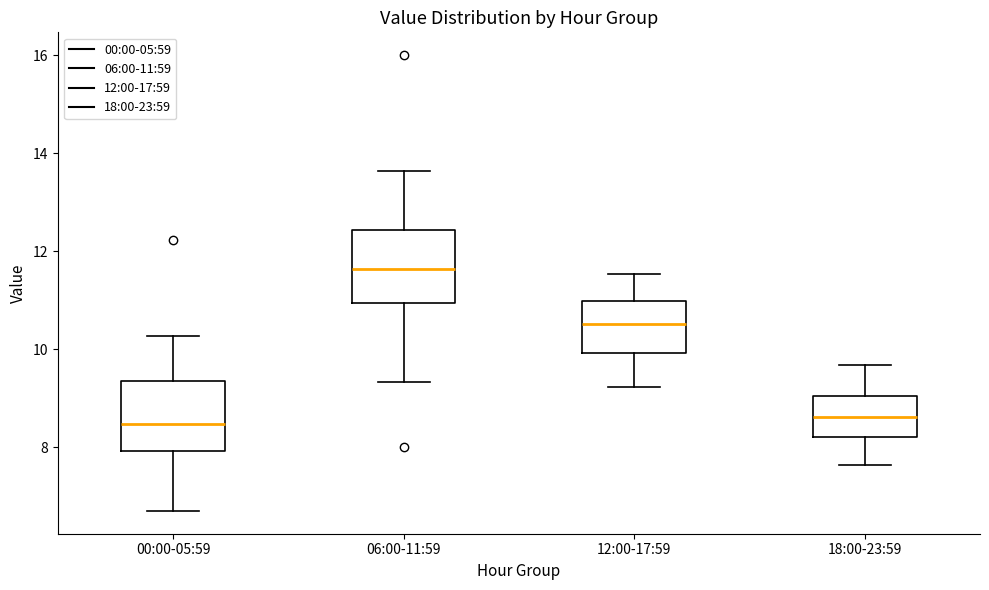

Reading left to right, read every box against the y-axis: the position of its median line, the range the box covers, and the ends of its whiskers. The values are not printed on the chart, so give them approximately, as read against the axis.

00:00-05:59: median 8.4, box 8.0 to 9.4, whiskers 6.8 to 10.2
06:00-11:59: median 11.6, box 11.0 to 12.4, whiskers 9.4 to 13.6
12:00-17:59: median 10.6, box 10.0 to 11.0, whiskers 9.2 to 11.6
18:00-23:59: median 8.6, box 8.2 to 9.0, whiskers 7.6 to 9.6